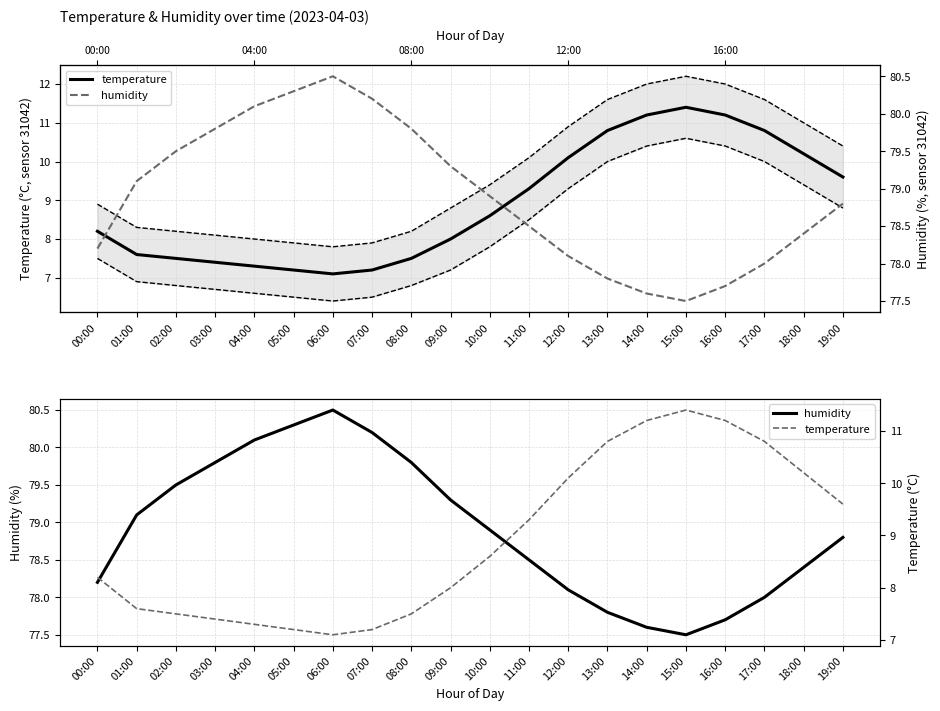

Where does the humidity series first go above 78?

00:00